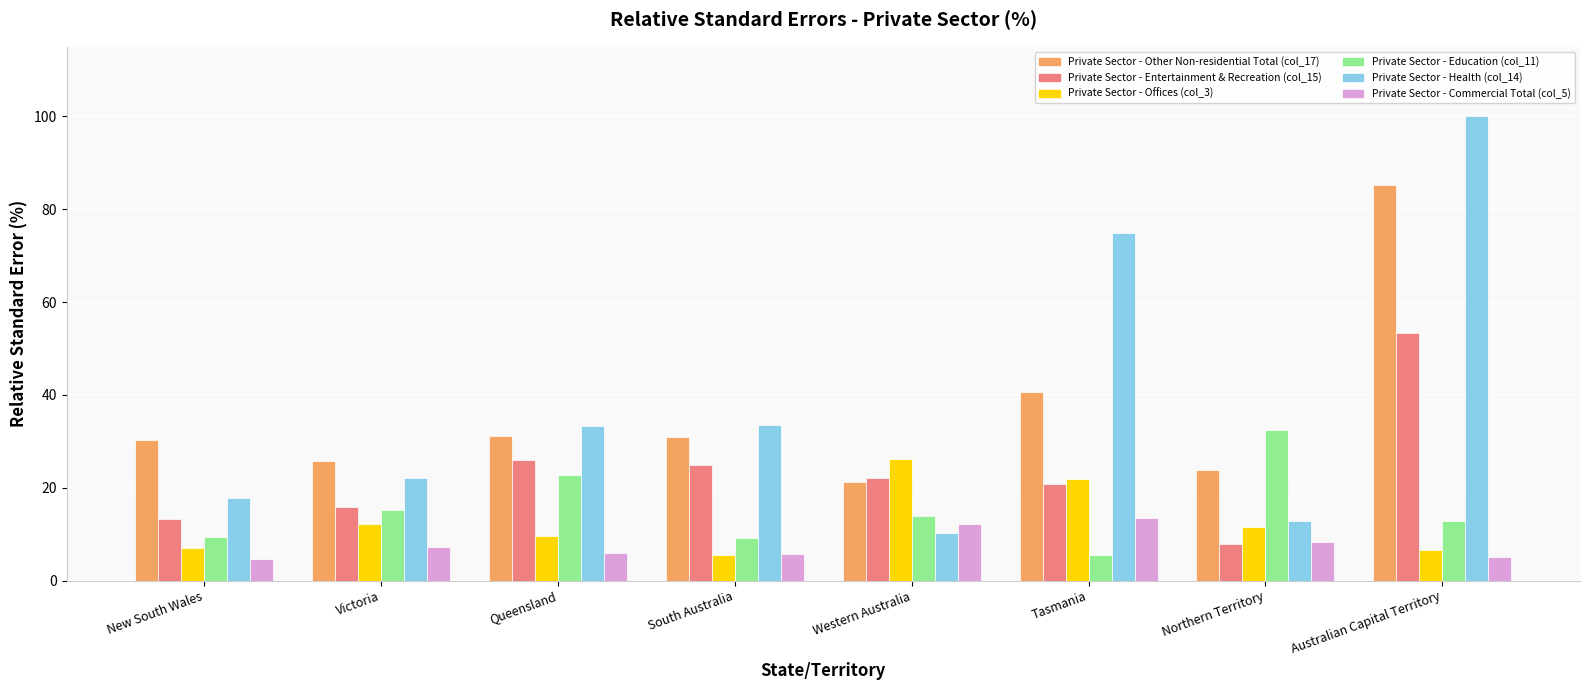

What is the sum of the Private Sector - Commercial Total (col_5) values at Western Australia and Queensland?

18.2